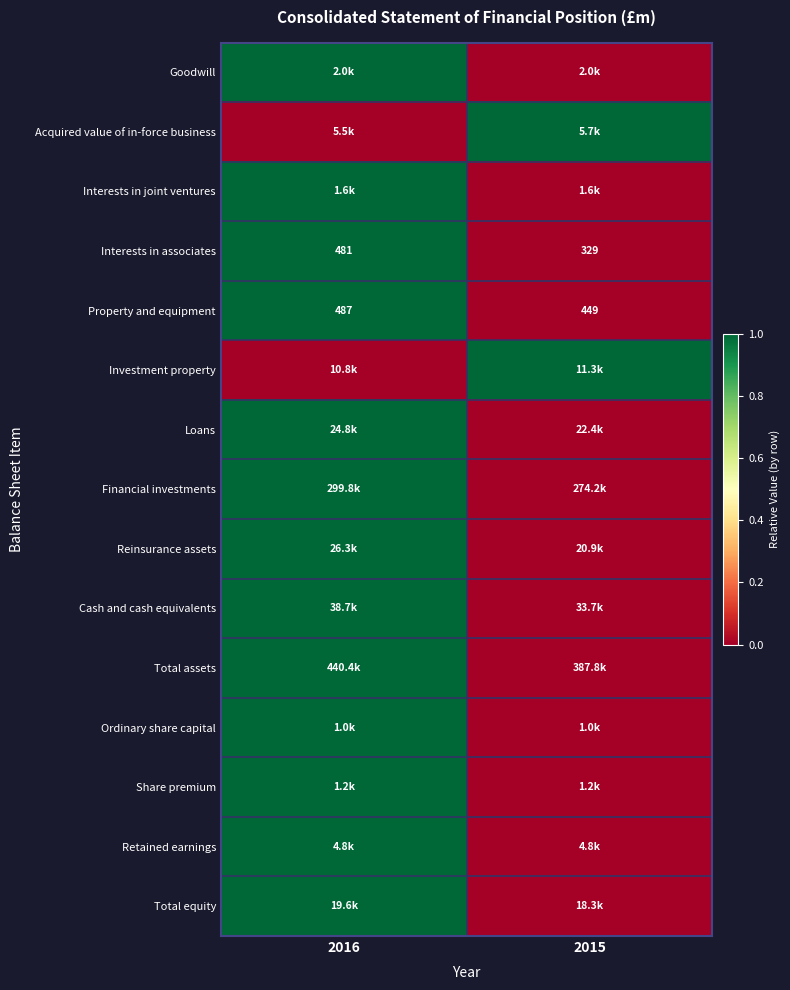

At which category is the sum across all series the highest?

2016